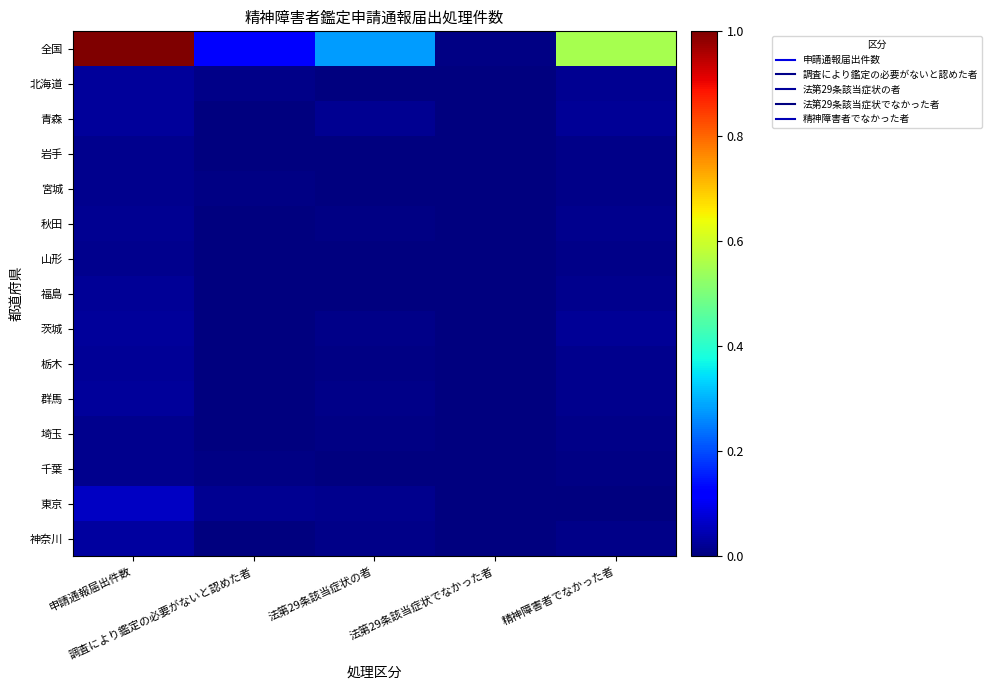

At how many categories does at least one series exceed 0?

5